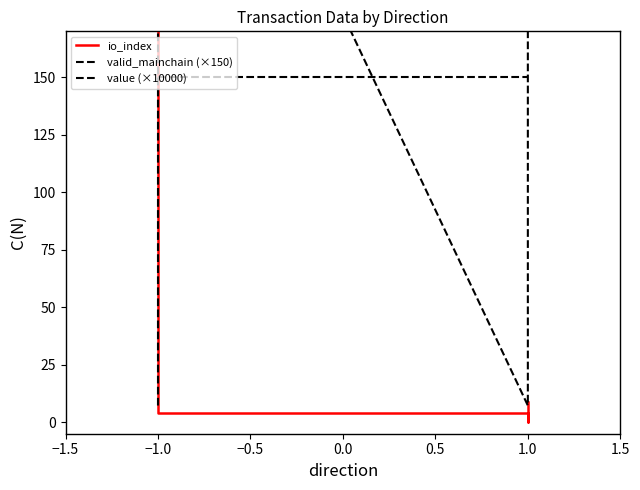

What is the label of the 3rd point from the left?

1.0